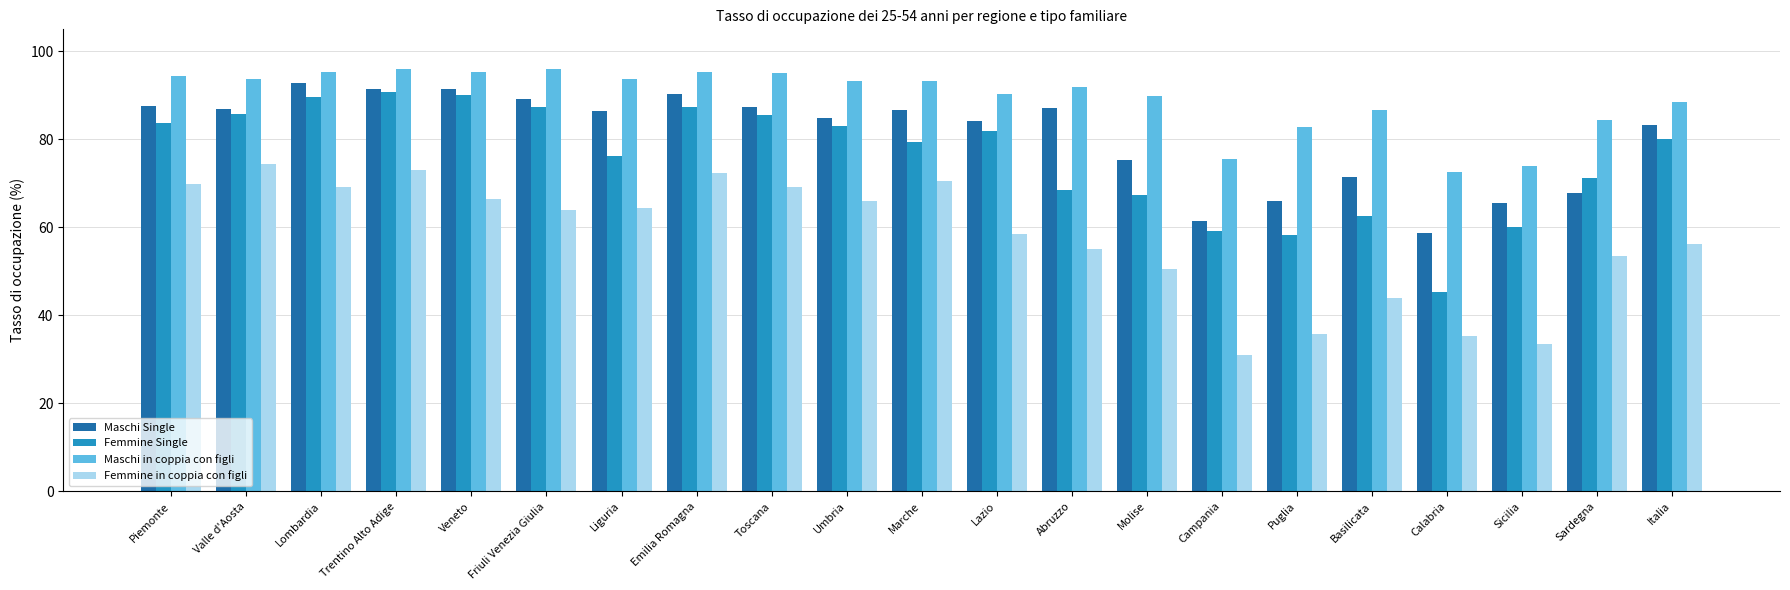

Which series changed the most between Umbria and Calabria?

Femmine Single